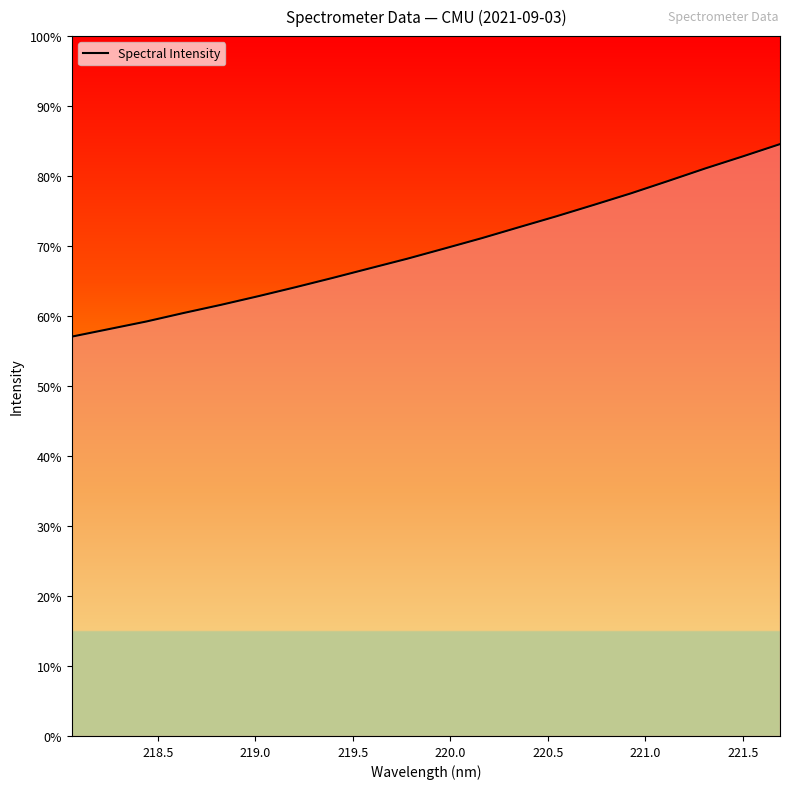

Does the chart display data point markers on the line(s)?

No